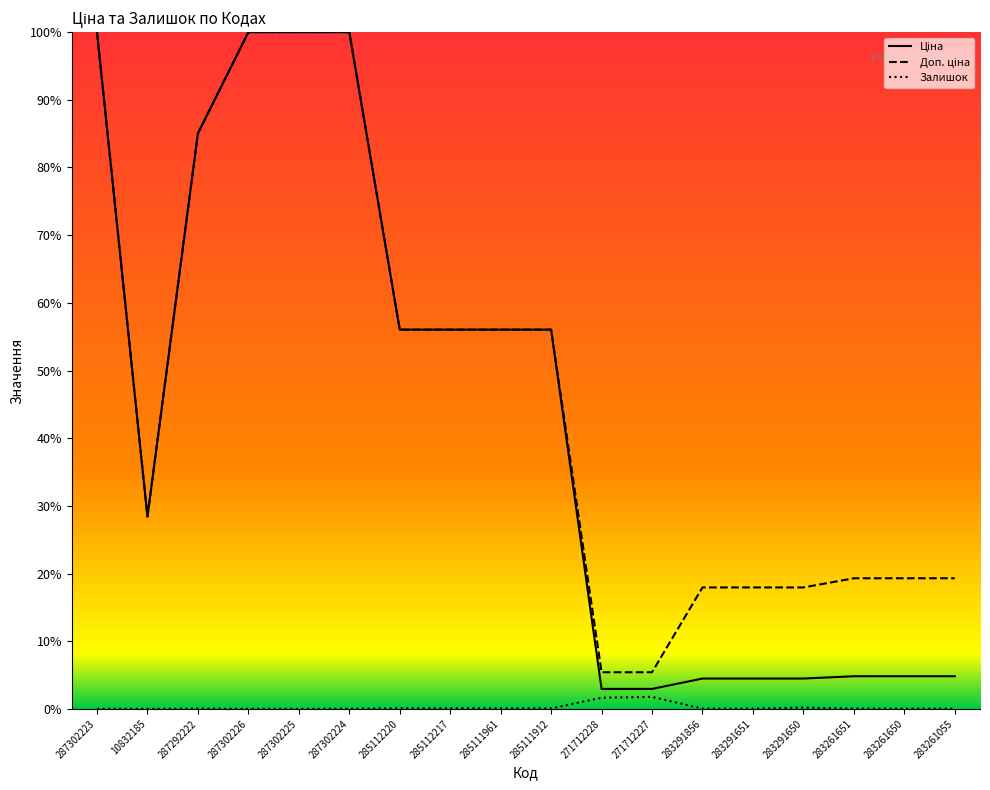

What position from the left is 285112220?

7